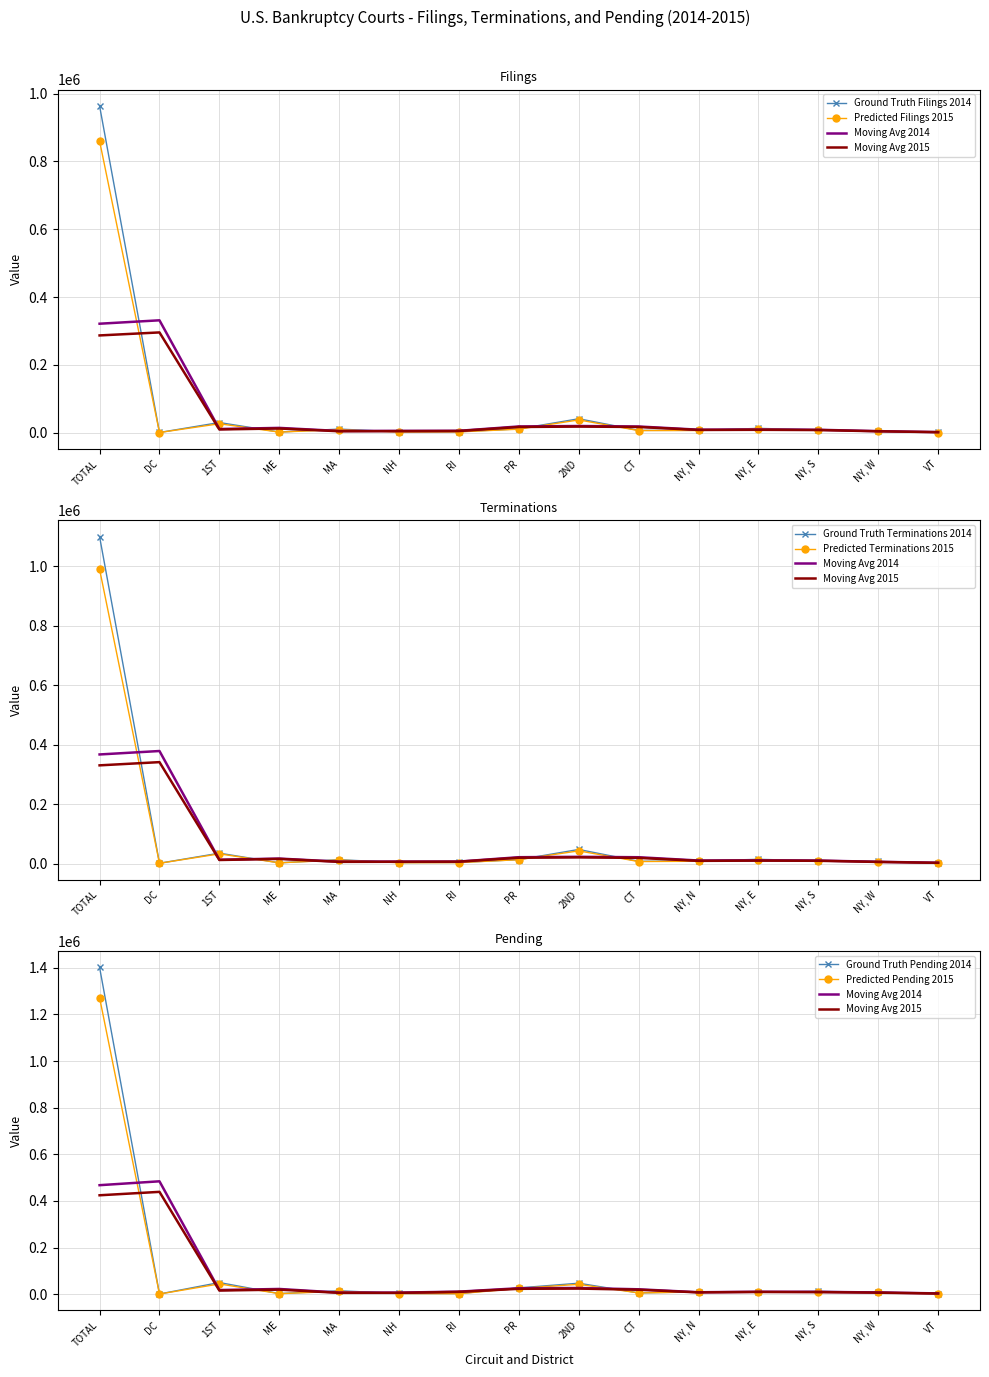

What is the sum of the Terminations 2015 values at DC and RI?

3790